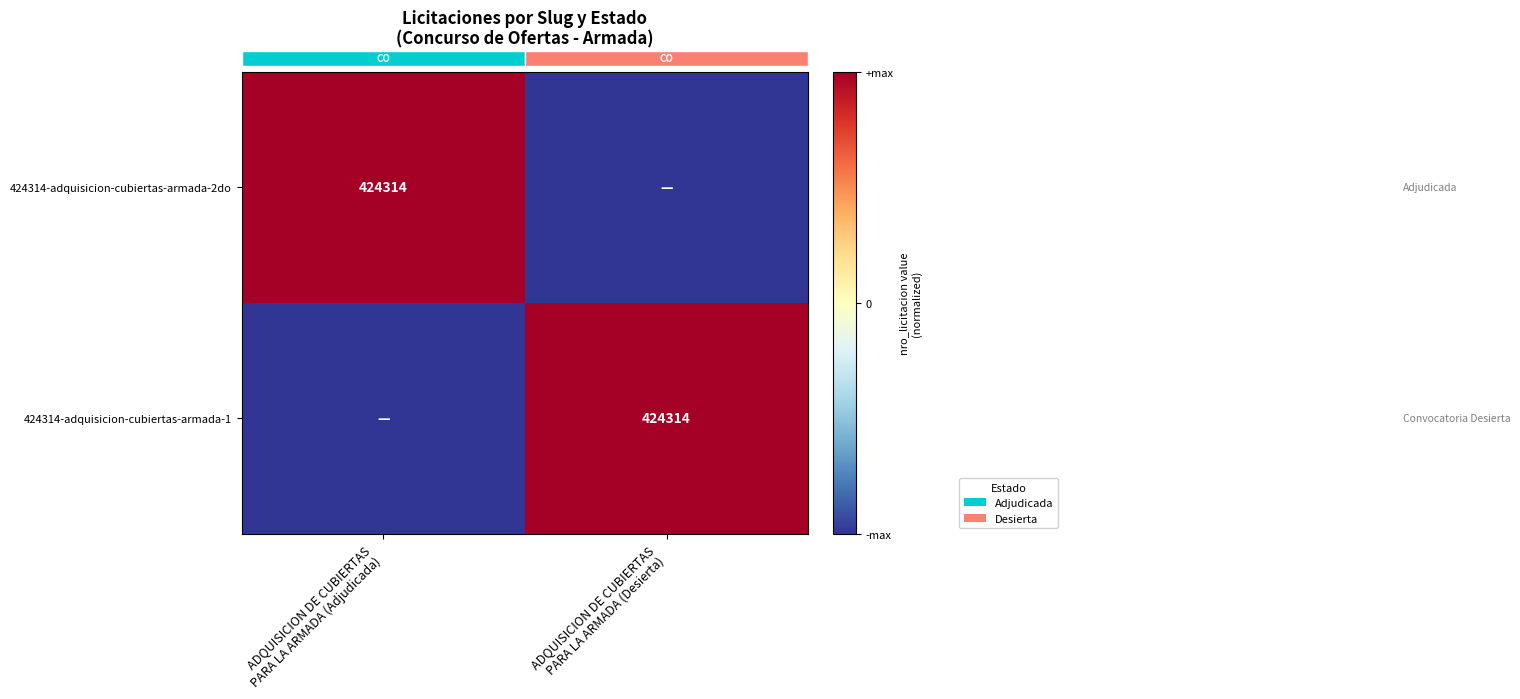

Which series has the widest spread of values?

424314-adquisicion-cubiertas-armada-2do